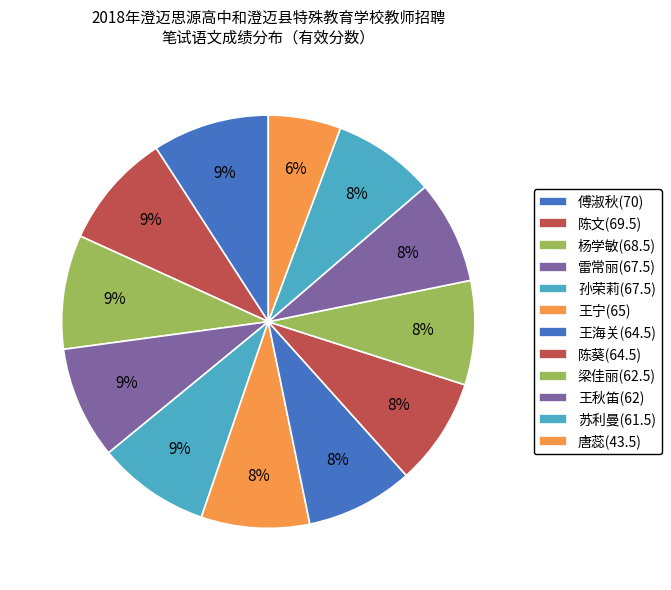

Count the number of slices in the pie.

12